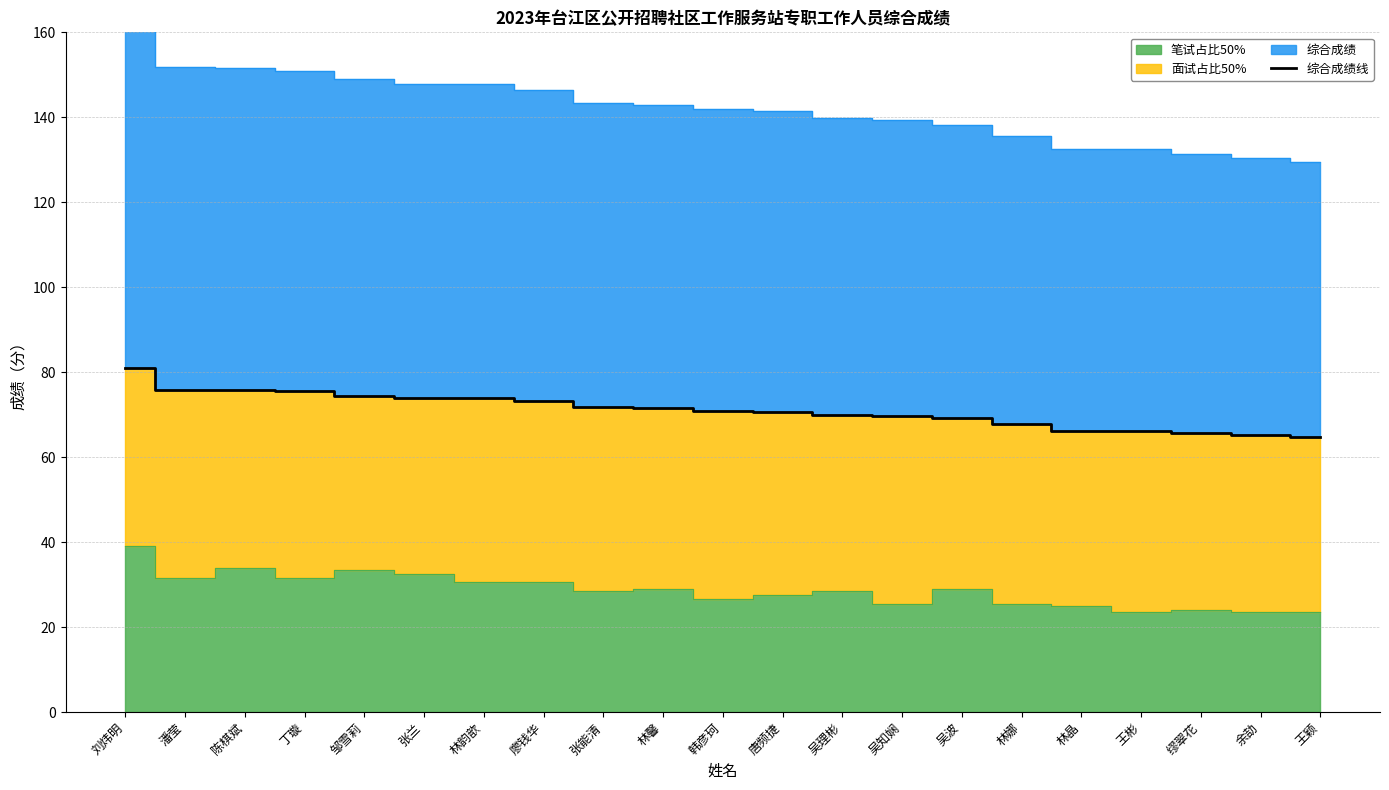

What is the average value?

71.1